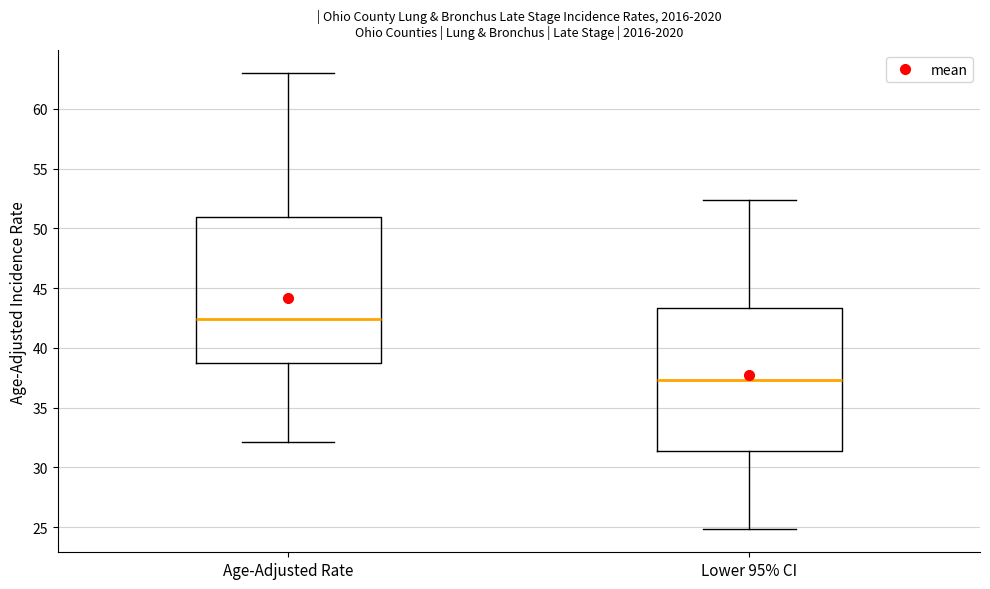

Where does the upper whisker of the box for Age-Adjusted Rate end on the y-axis? The values are not printed on the chart, so give them approximately, as read against the axis.

63.0